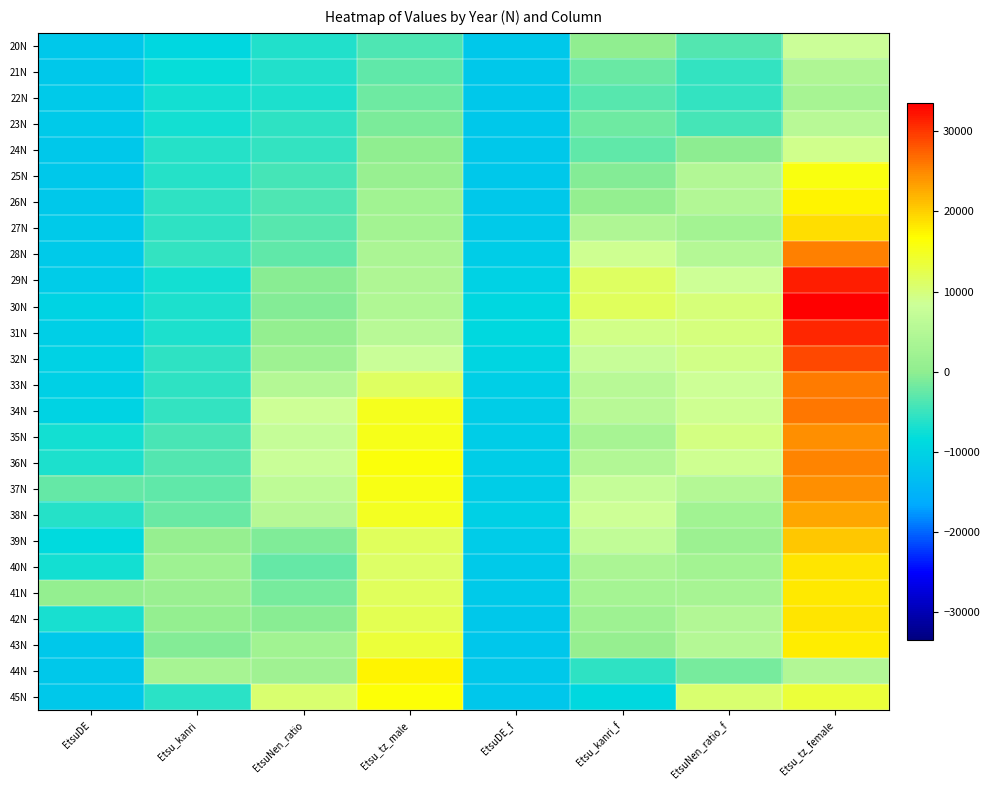

Reading left to right, extract all data points from this chart.

20N: EtsuDE=-11662.5	Etsu_kanri=-9250.5	EtsuNen_ratio=-6422.5	Etsu_tz_male=-3873.5	EtsuDE_f=-11591.5	Etsu_kanri_f=61.5	EtsuNen_ratio_f=-3595.5	Etsu_tz_female=8265.5
21N: EtsuDE=-11655.5	Etsu_kanri=-8092.5	EtsuNen_ratio=-6506.5	Etsu_tz_male=-2799.5	EtsuDE_f=-11640.5	Etsu_kanri_f=-2210.5	EtsuNen_ratio_f=-5349.5	Etsu_tz_female=4239.5
22N: EtsuDE=-11481.5	Etsu_kanri=-7127.5	EtsuNen_ratio=-6563.5	Etsu_tz_male=-1891.5	EtsuDE_f=-11665.5	Etsu_kanri_f=-3278.5	EtsuNen_ratio_f=-5263.5	Etsu_tz_female=3257.5
23N: EtsuDE=-11460.5	Etsu_kanri=-7141.5	EtsuNen_ratio=-5748.5	Etsu_tz_male=-1091.5	EtsuDE_f=-11618.5	Etsu_kanri_f=-1996.5	EtsuNen_ratio_f=-4296.5	Etsu_tz_female=5506.5
24N: EtsuDE=-11637.5	Etsu_kanri=-6167.5	EtsuNen_ratio=-5387.5	Etsu_tz_male=244.5	EtsuDE_f=-11704.5	Etsu_kanri_f=-2665.5	EtsuNen_ratio_f=-61.5	Etsu_tz_female=9072.5
25N: EtsuDE=-11603.5	Etsu_kanri=-6130.5	EtsuNen_ratio=-4397.5	Etsu_tz_male=1270.5	EtsuDE_f=-11646.5	Etsu_kanri_f=-735.5	EtsuNen_ratio_f=4885.5	Etsu_tz_female=15949.5
26N: EtsuDE=-11611.5	Etsu_kanri=-5587.5	EtsuNen_ratio=-3785.5	Etsu_tz_male=2426.5	EtsuDE_f=-11579.5	Etsu_kanri_f=734.5	EtsuNen_ratio_f=4789.5	Etsu_tz_female=17323.5
27N: EtsuDE=-11518.5	Etsu_kanri=-5739.5	EtsuNen_ratio=-3359.5	Etsu_tz_male=2700.5	EtsuDE_f=-11334.5	Etsu_kanri_f=4328.5	EtsuNen_ratio_f=2825.5	Etsu_tz_female=18953.5
28N: EtsuDE=-11386.5	Etsu_kanri=-5354.5	EtsuNen_ratio=-2748.5	Etsu_tz_male=3696.5	EtsuDE_f=-10934.5	Etsu_kanri_f=8664.5	EtsuNen_ratio_f=5197.5	Etsu_tz_female=25661.5
29N: EtsuDE=-11080.5	Etsu_kanri=-7184.5	EtsuNen_ratio=-357.5	Etsu_tz_male=4257.5	EtsuDE_f=-10136.5	Etsu_kanri_f=11295.5	EtsuNen_ratio_f=8395.5	Etsu_tz_female=31490.5
30N: EtsuDE=-9906.5	Etsu_kanri=-6664.5	EtsuNen_ratio=-646.5	Etsu_tz_male=4488.5	EtsuDE_f=-9424.5	Etsu_kanri_f=11746.5	EtsuNen_ratio_f=9976.5	Etsu_tz_female=33522.5
31N: EtsuDE=-10487.5	Etsu_kanri=-6782.5	EtsuNen_ratio=641.5	Etsu_tz_male=5658.5	EtsuDE_f=-9159.5	Etsu_kanri_f=9426.5	EtsuNen_ratio_f=9915.5	Etsu_tz_female=31141.5
32N: EtsuDE=-10041.5	Etsu_kanri=-5718.5	EtsuNen_ratio=2032.5	Etsu_tz_male=8113.5	EtsuDE_f=-9465.5	Etsu_kanri_f=7730.5	EtsuNen_ratio_f=9368.5	Etsu_tz_female=28898.5
33N: EtsuDE=-10356.5	Etsu_kanri=-5521.5	EtsuNen_ratio=5037.5	Etsu_tz_male=11315.5	EtsuDE_f=-10643.5	Etsu_kanri_f=5543.5	EtsuNen_ratio_f=8428.5	Etsu_tz_female=25771.5
34N: EtsuDE=-9705.5	Etsu_kanri=-5295.5	EtsuNen_ratio=8597.5	Etsu_tz_male=15102.5	EtsuDE_f=-10788.5	Etsu_kanri_f=5531.5	EtsuNen_ratio_f=8832.5	Etsu_tz_female=26163.5
35N: EtsuDE=-7138.5	Etsu_kanri=-3943.5	EtsuNen_ratio=7467.5	Etsu_tz_male=15323.5	EtsuDE_f=-10956.5	Etsu_kanri_f=3385.5	EtsuNen_ratio_f=9429.5	Etsu_tz_female=24613.5
36N: EtsuDE=-6704.5	Etsu_kanri=-3611.5	EtsuNen_ratio=8018.5	Etsu_tz_male=16206.5	EtsuDE_f=-10879.5	Etsu_kanri_f=4813.5	EtsuNen_ratio_f=8666.5	Etsu_tz_female=25278.5
37N: EtsuDE=-2580.5	Etsu_kanri=-2743.5	EtsuNen_ratio=6420.5	Etsu_tz_male=15476.5	EtsuDE_f=-10937.5	Etsu_kanri_f=7467.5	EtsuNen_ratio_f=5226.5	Etsu_tz_female=24493.5
38N: EtsuDE=-6271.5	Etsu_kanri=-2304.5	EtsuNen_ratio=5340.5	Etsu_tz_male=14835.5	EtsuDE_f=-10462.5	Etsu_kanri_f=8618.5	EtsuNen_ratio_f=2487.5	Etsu_tz_female=22905.5
39N: EtsuDE=-8659.5	Etsu_kanri=808.5	EtsuNen_ratio=-833.5	Etsu_tz_male=11775.5	EtsuDE_f=-11017.5	Etsu_kanri_f=6871.5	EtsuNen_ratio_f=1772.5	Etsu_tz_female=20444.5
40N: EtsuDE=-7293.5	Etsu_kanri=1994.5	EtsuNen_ratio=-2571.5	Etsu_tz_male=11223.5	EtsuDE_f=-11274.5	Etsu_kanri_f=3682.5	EtsuNen_ratio_f=2857.5	Etsu_tz_female=18339.5
41N: EtsuDE=720.5	Etsu_kanri=1495.5	EtsuNen_ratio=-1514.5	Etsu_tz_male=11780.5	EtsuDE_f=-11501.5	Etsu_kanri_f=3039.5	EtsuNen_ratio_f=3356.5	Etsu_tz_female=18195.5
42N: EtsuDE=-6864.5	Etsu_kanri=760.5	EtsuNen_ratio=-268.5	Etsu_tz_male=12291.5	EtsuDE_f=-11733.5	Etsu_kanri_f=1964.5	EtsuNen_ratio_f=4814.5	Etsu_tz_female=18578.5
43N: EtsuDE=-11674.5	Etsu_kanri=-782.5	EtsuNen_ratio=2559.5	Etsu_tz_male=13576.5	EtsuDE_f=-11795.5	Etsu_kanri_f=911.5	EtsuNen_ratio_f=5145.5	Etsu_tz_female=17857.5
44N: EtsuDE=-11646.5	Etsu_kanri=3383.5	EtsuNen_ratio=2177.5	Etsu_tz_male=17360.5	EtsuDE_f=-11783.5	Etsu_kanri_f=-5575.5	EtsuNen_ratio_f=-1393.5	Etsu_tz_female=4830.5
45N: EtsuDE=-11673.5	Etsu_kanri=-5827.5	EtsuNen_ratio=10515.5	Etsu_tz_male=16487.5	EtsuDE_f=-11791.5	Etsu_kanri_f=-8957.5	EtsuNen_ratio_f=10640.5	Etsu_tz_female=13482.5